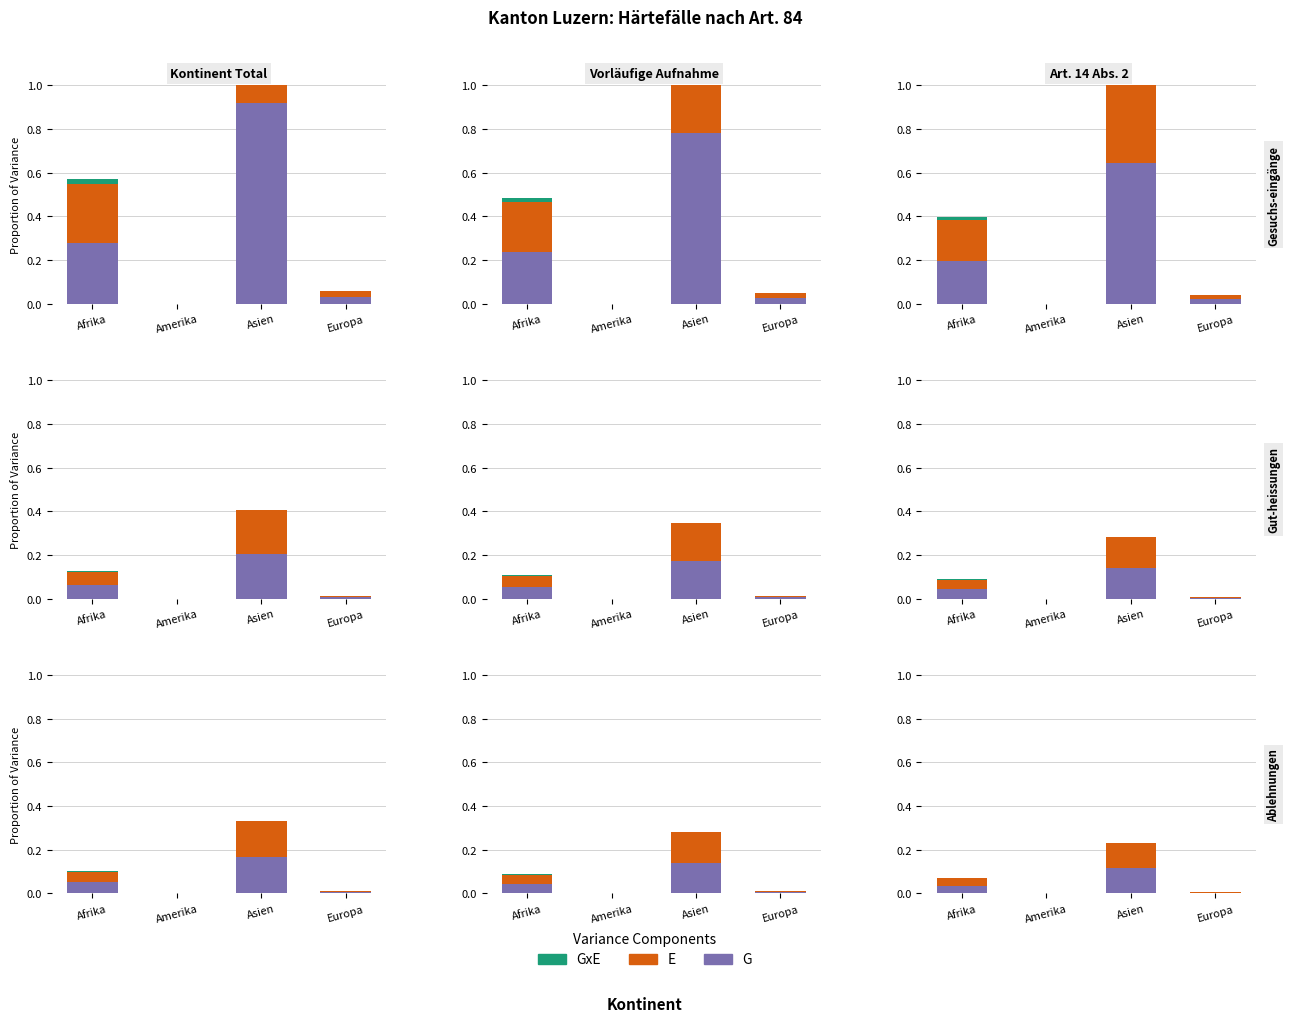

Is it true that E equals 0.0 at Europa?

False